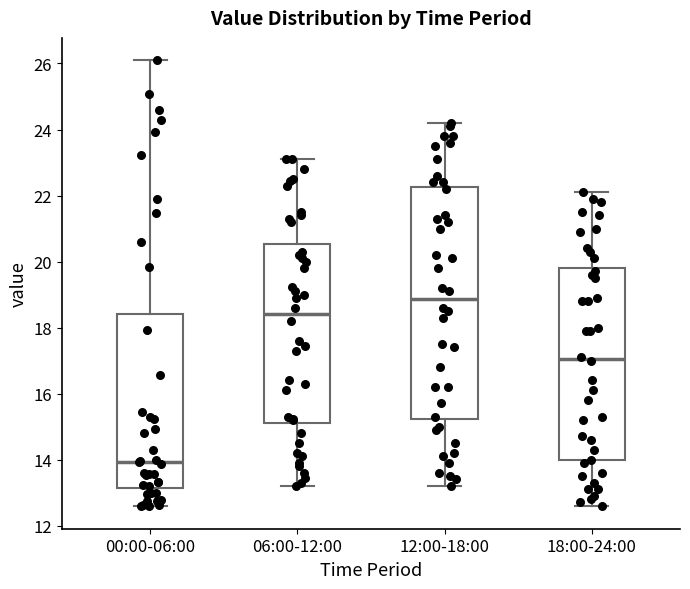

Which box's median line is the lowest?

00:00-06:00